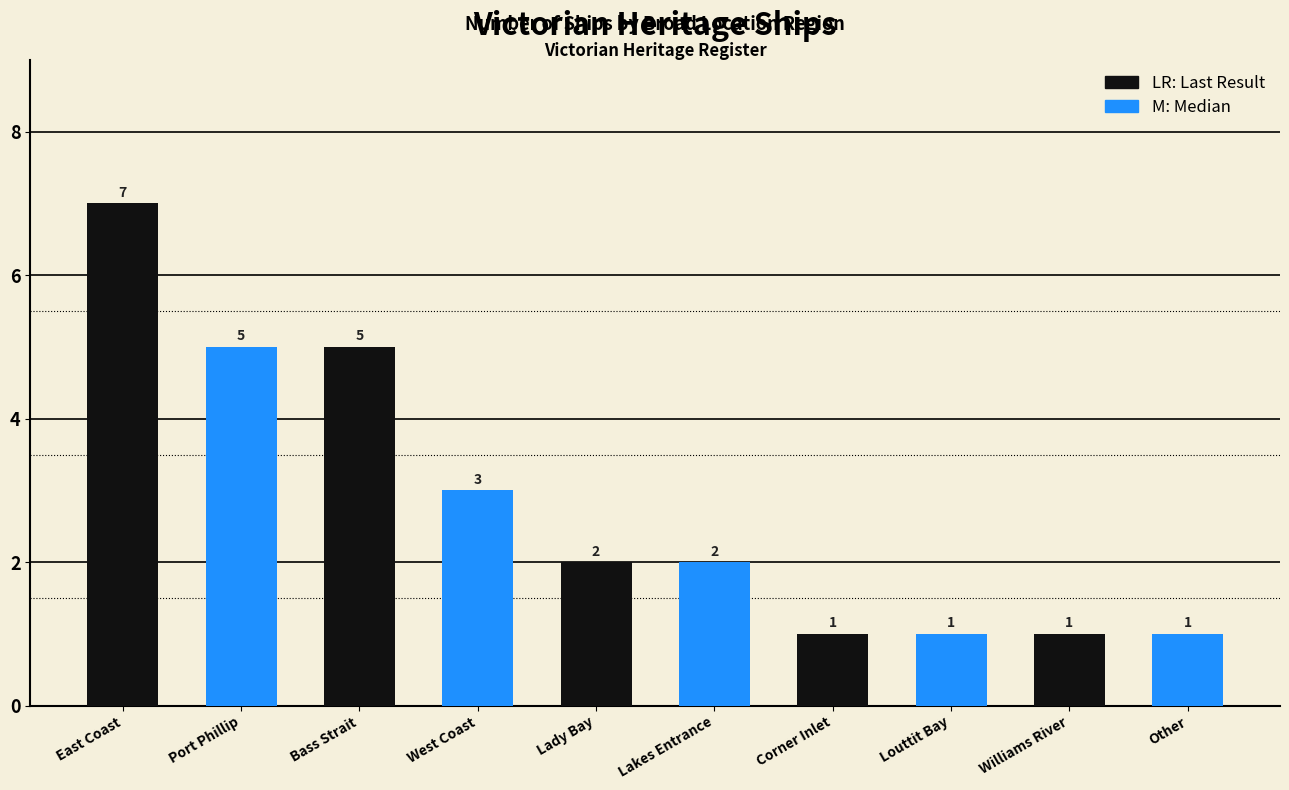

Which label corresponds to the largest value in the chart?

East Coast